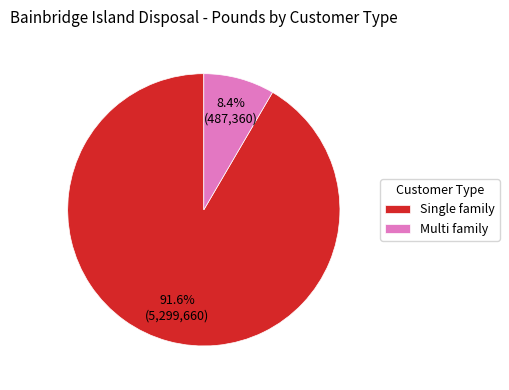

Do Multi family and Single family together represent more than half of the pie?

Yes